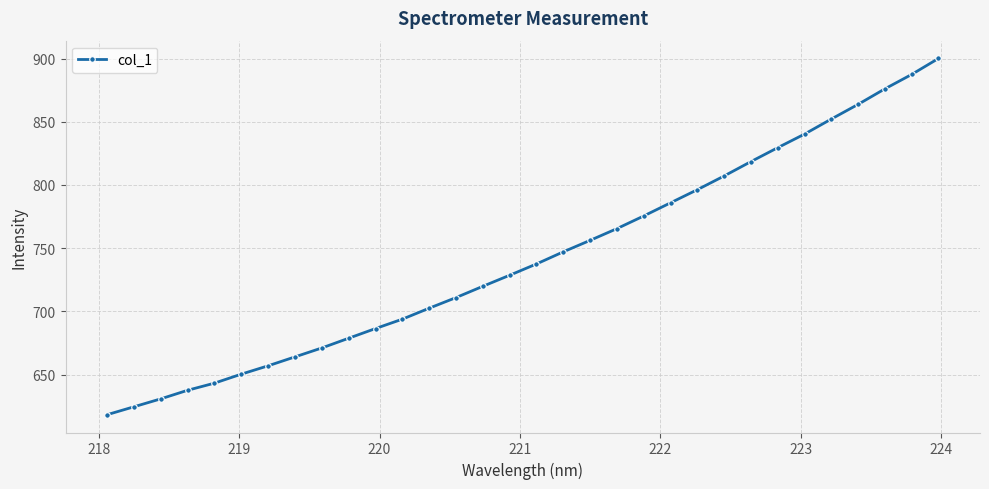

What is the minimum value shown in the chart?

618.2